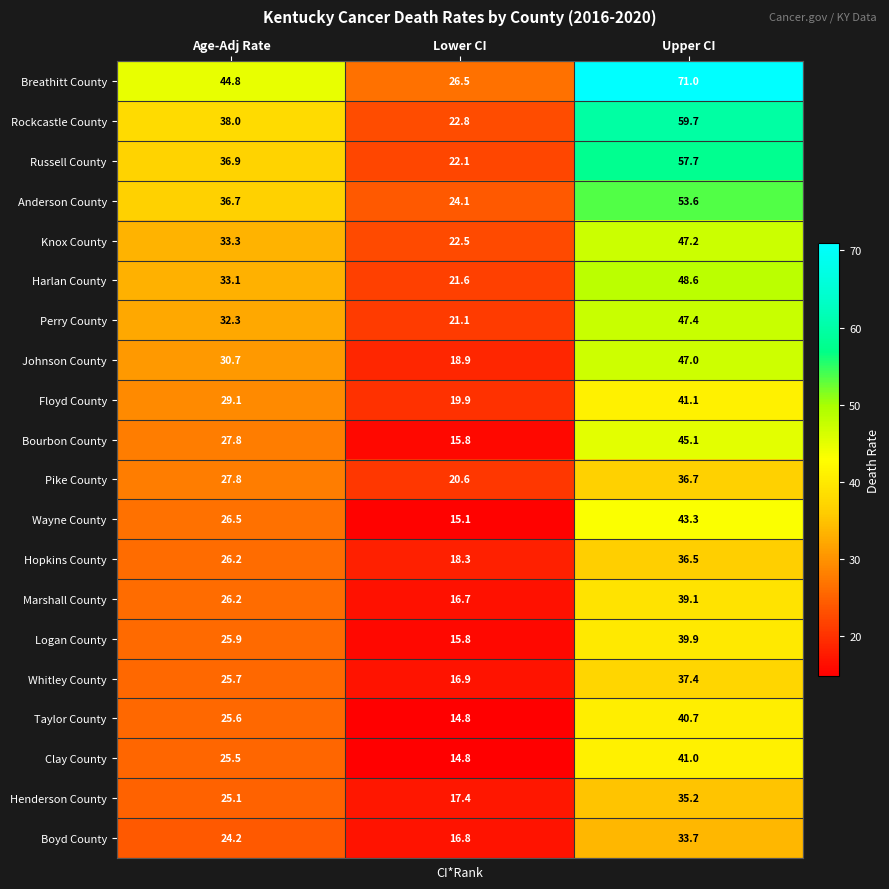

Rank the categories by Henderson County value from lowest to highest.

Lower CI, Age-Adj Rate, Upper CI